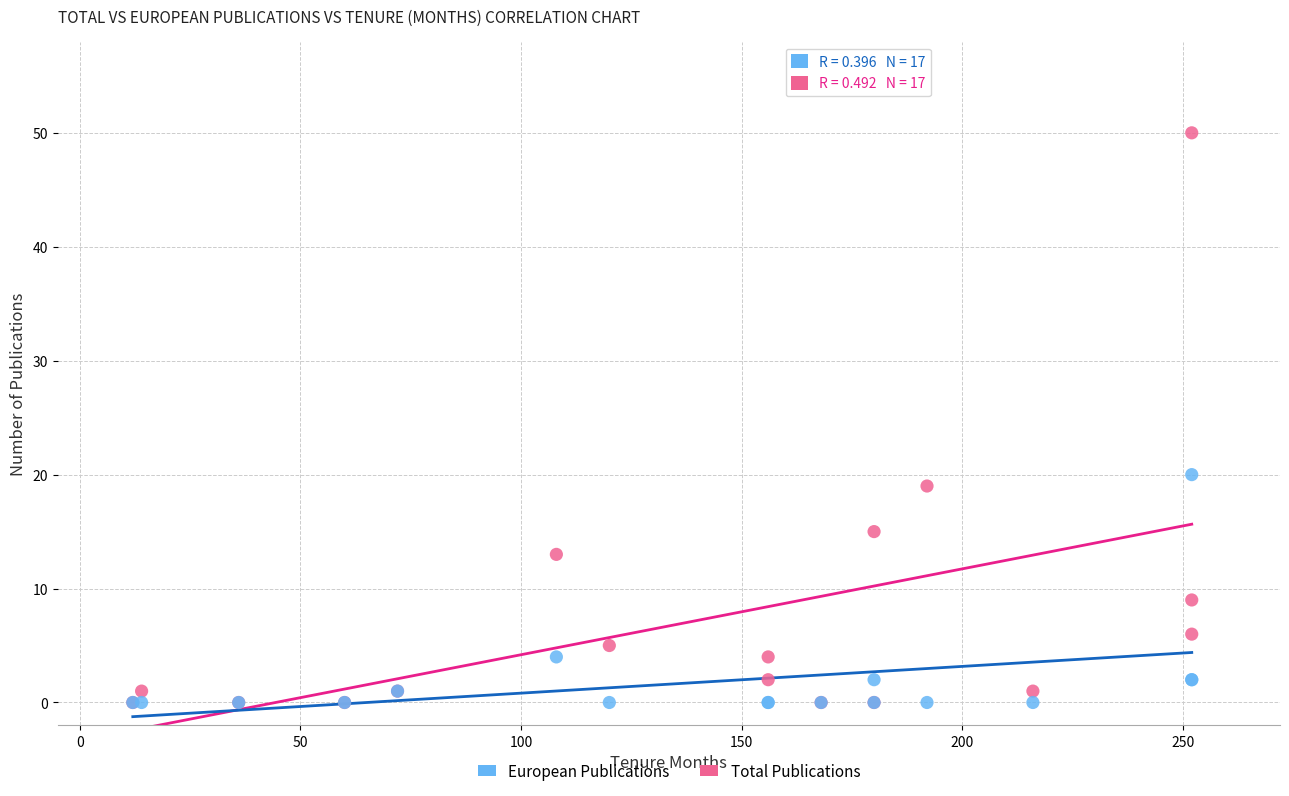

In the Total Publications series, what Y value is closest to 25?

19